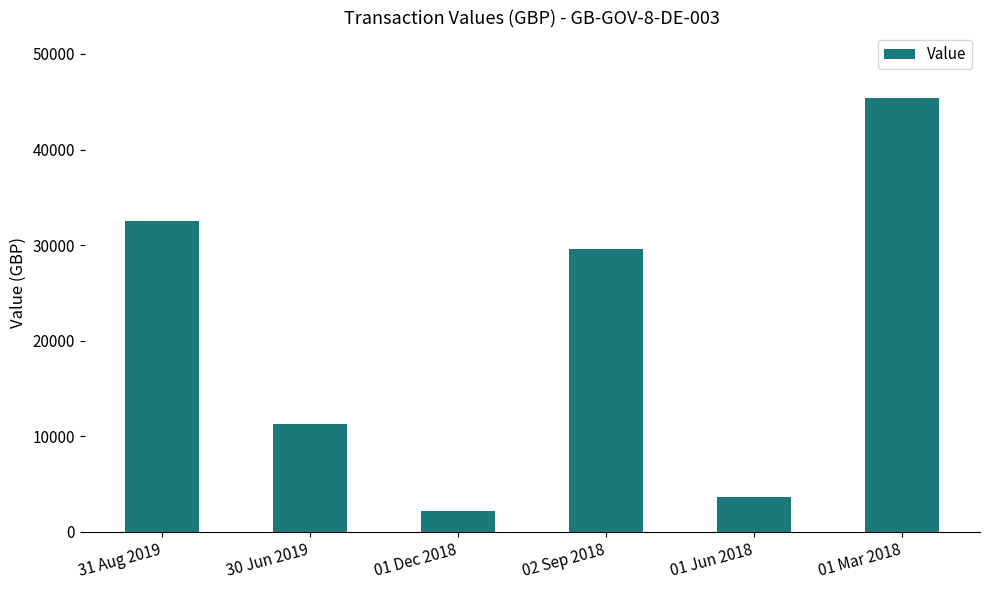

Where does the data first go above 29593?

31 Aug 2019